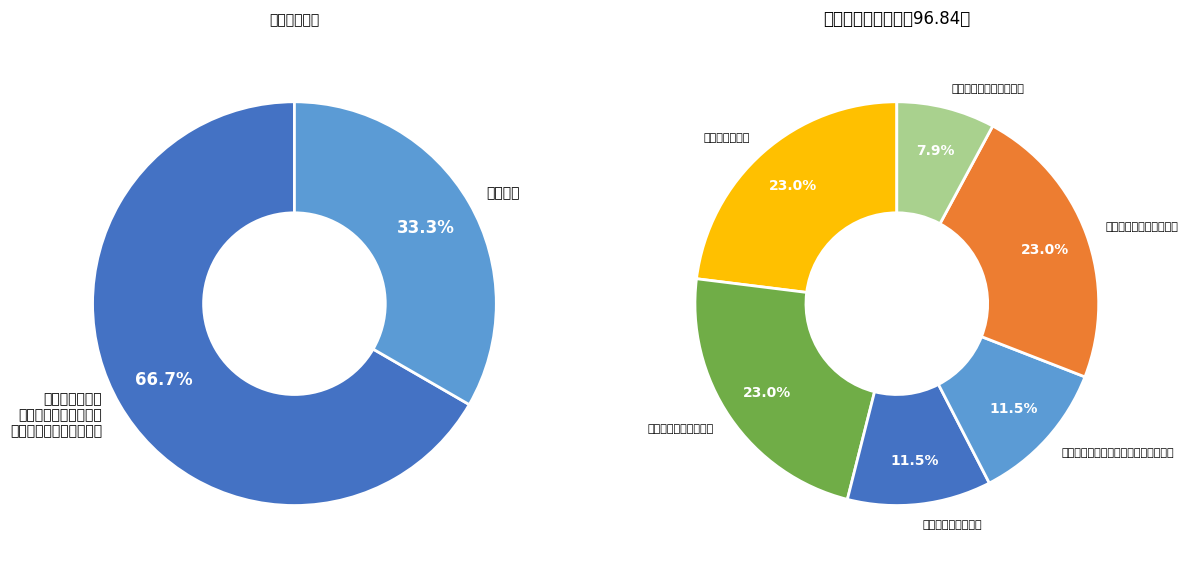

To the nearest percent, what percentage of the pie is 年均维护成本增长率?

11%